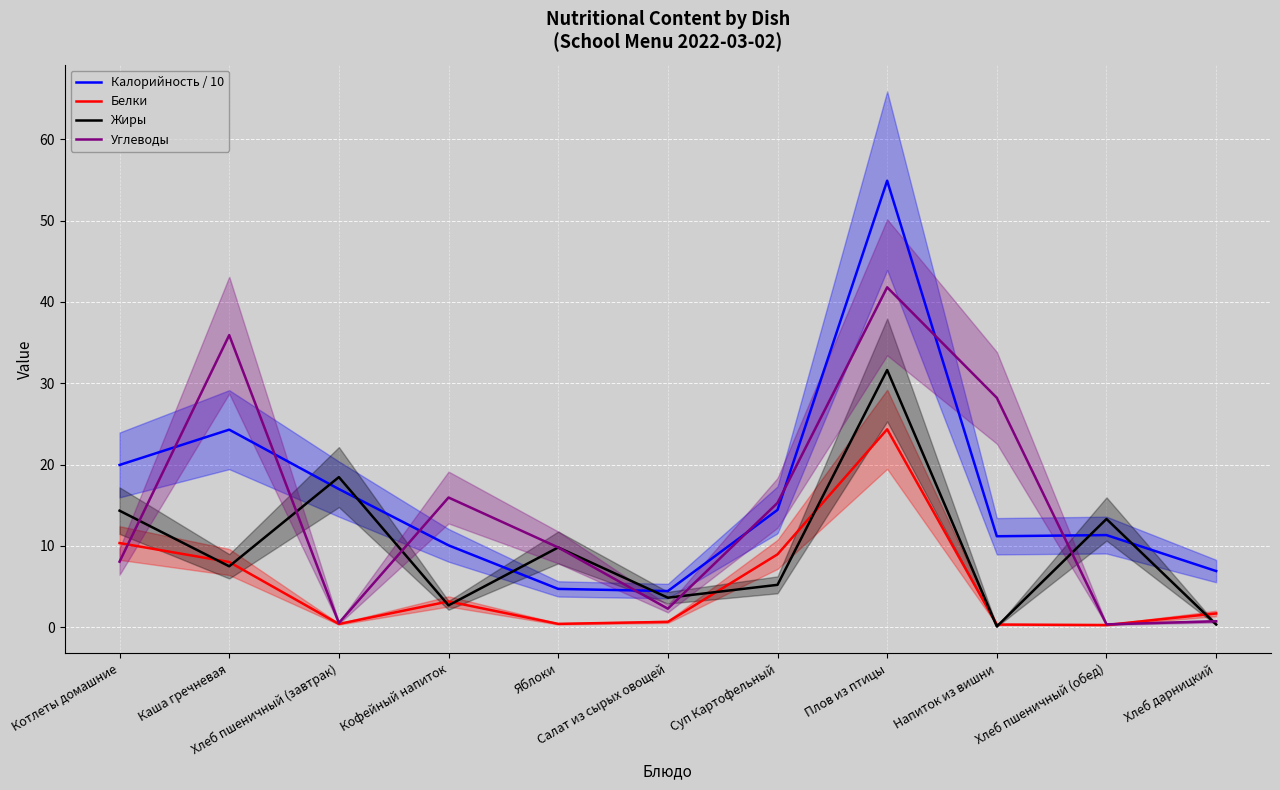

True or false: Углеводы has more than 0 points higher than both neighbors.

True